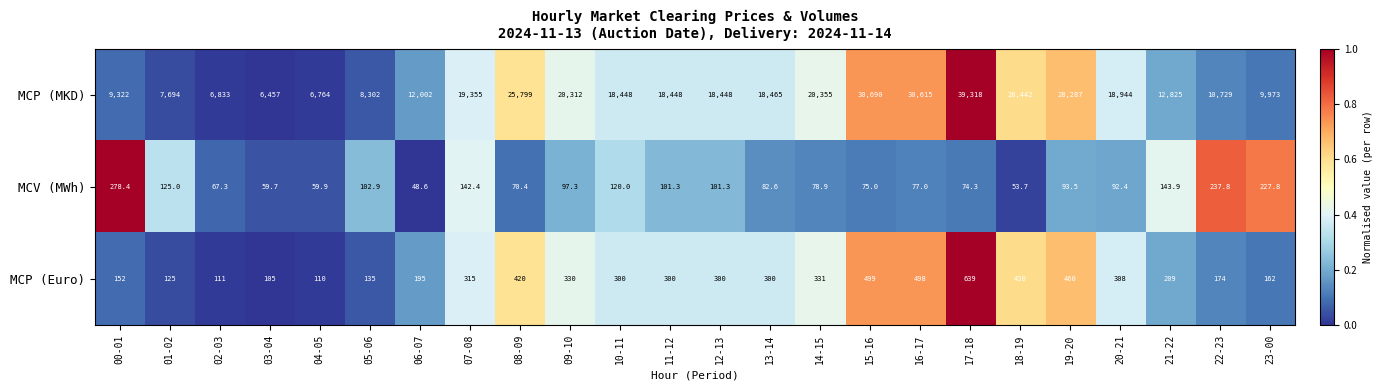

What is the difference between the highest and lowest values at 15-16?

30615.0